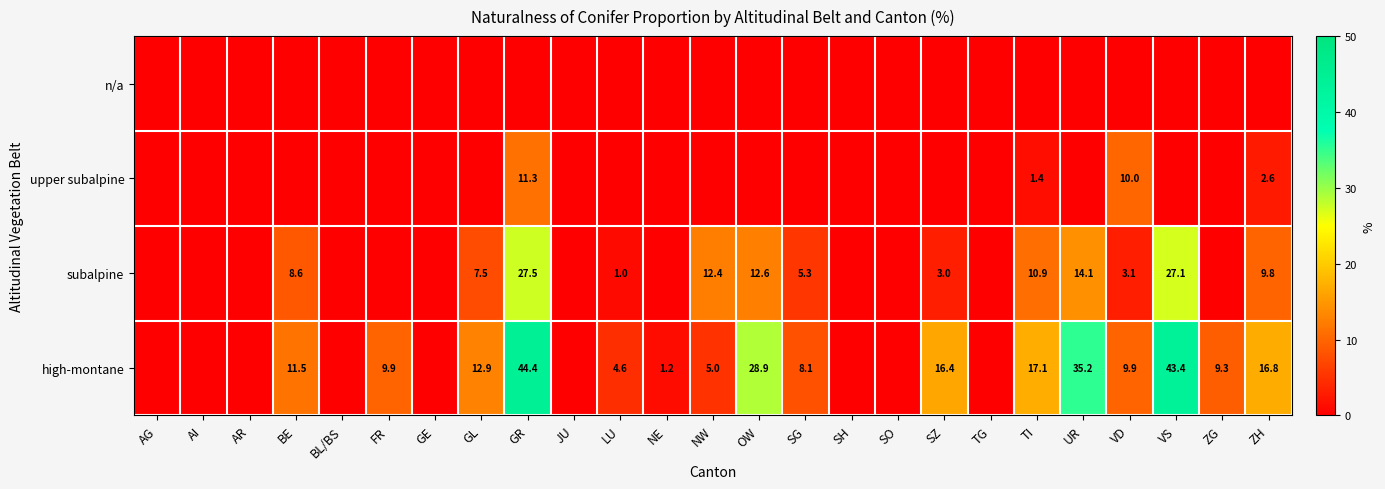

The high-montane series shows 5.0 at NW. True or false?

True